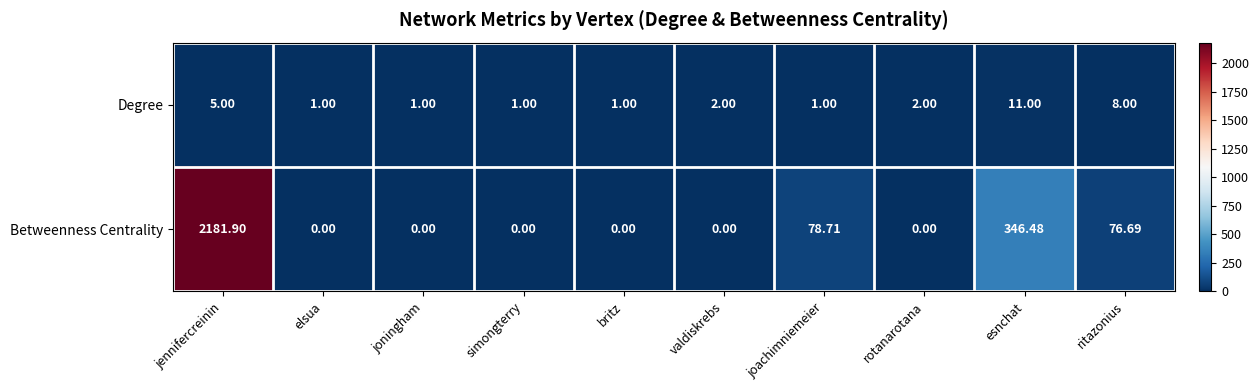

Which series has the widest spread of values?

Betweenness Centrality